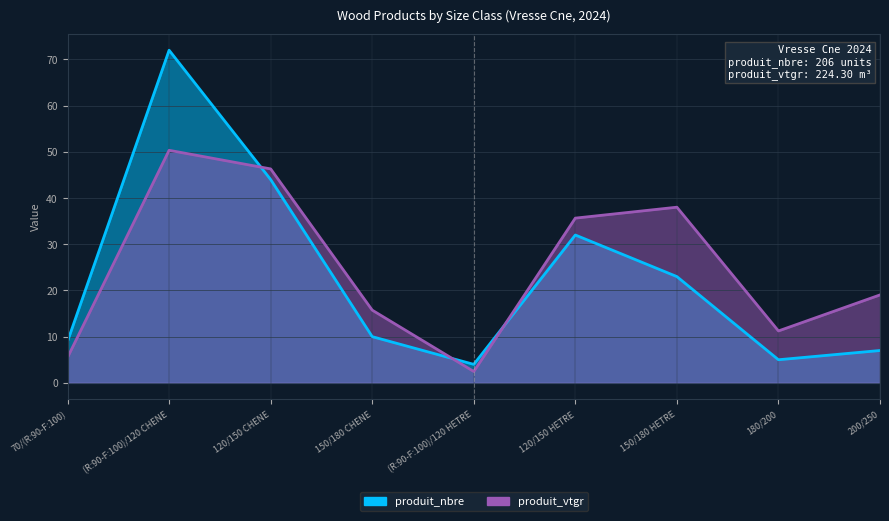

What is the total value across all series at 200/250?

26.0